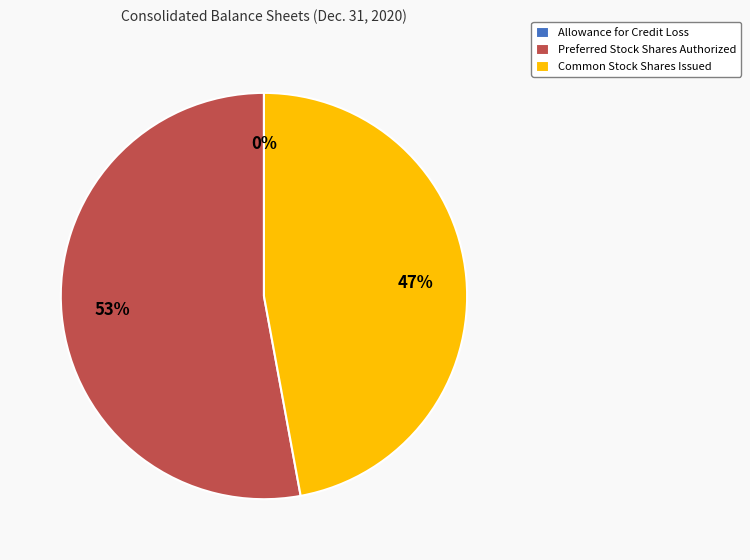

To the nearest percent, what is the average slice percentage?

33%